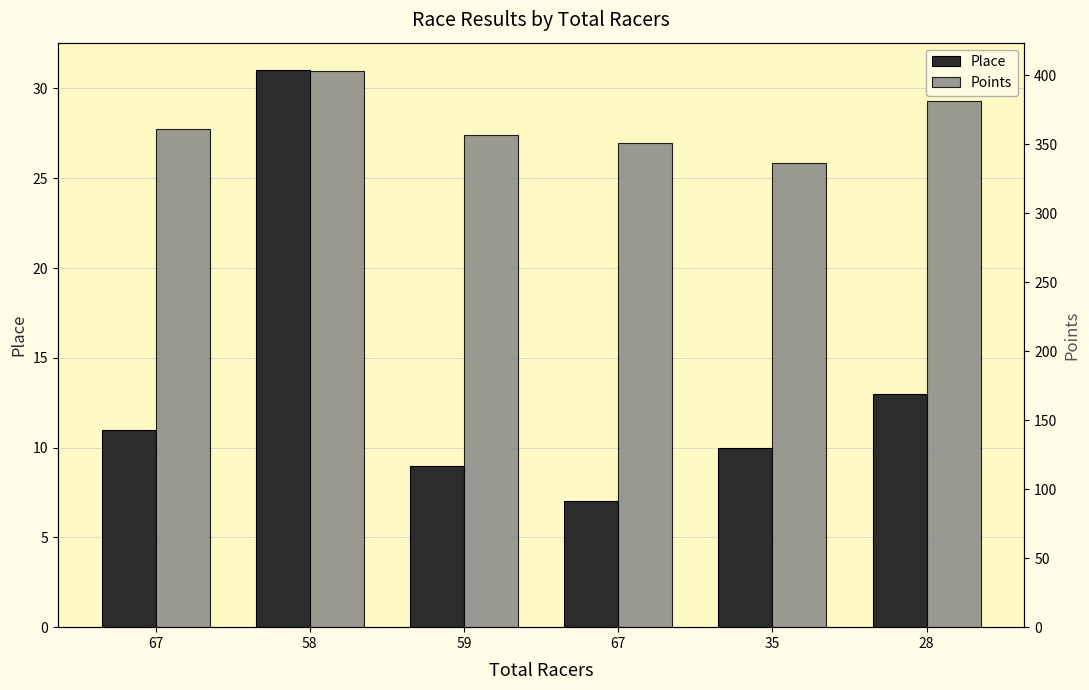

Reading left to right, transcribe all the data shown in this chart.

Place: 11.0	31.0	9.0	7.0	10.0	13.0
Points: 360.7	403.3	356.6	350.9	336.5	381.1